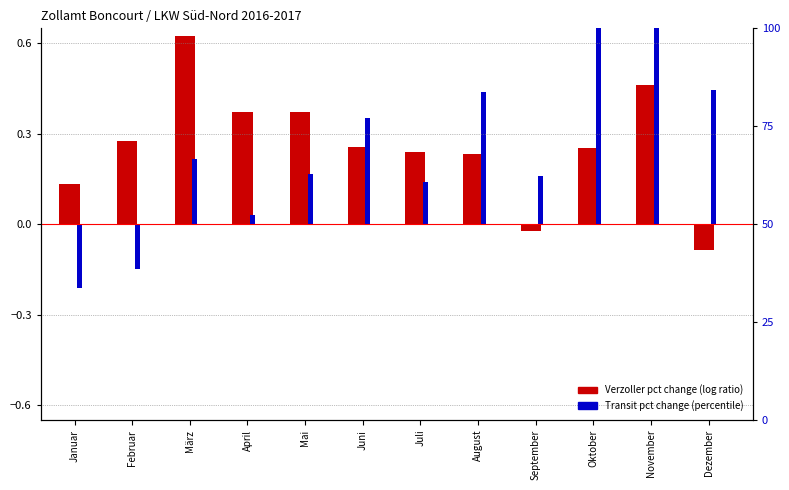

What is the label of the 5th bar from the right?

August